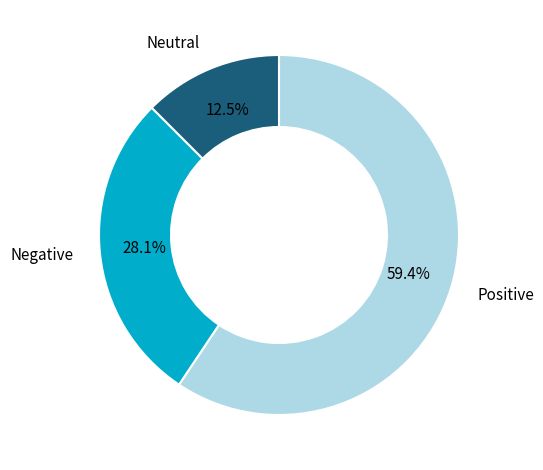

To the nearest percent, what is the average slice percentage?

33%